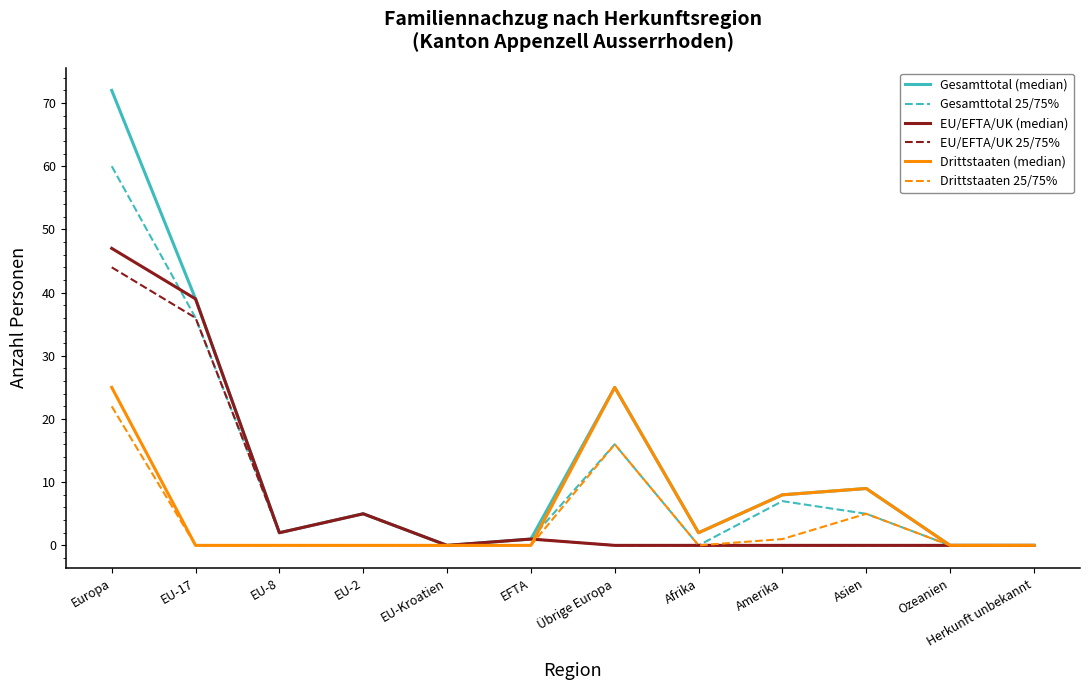

The value of Drittstaaten 25/75% at Afrika is 0. True or false?

True